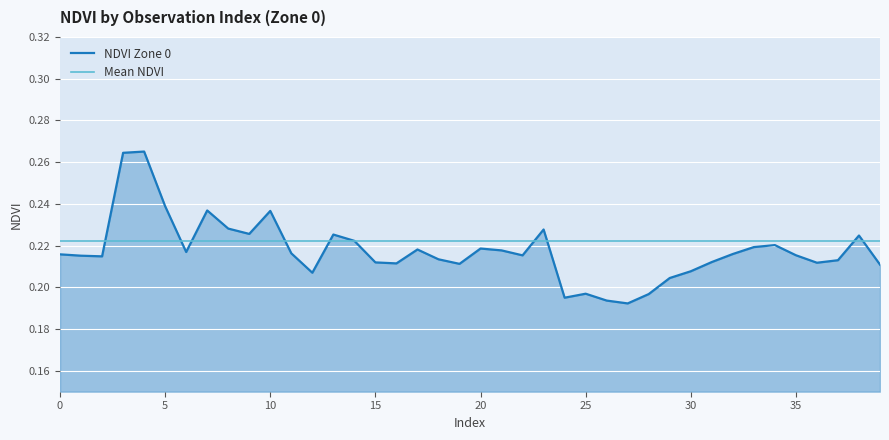

True or false: NDVI Zone 0 and Mean NDVI intersect in this chart.

True